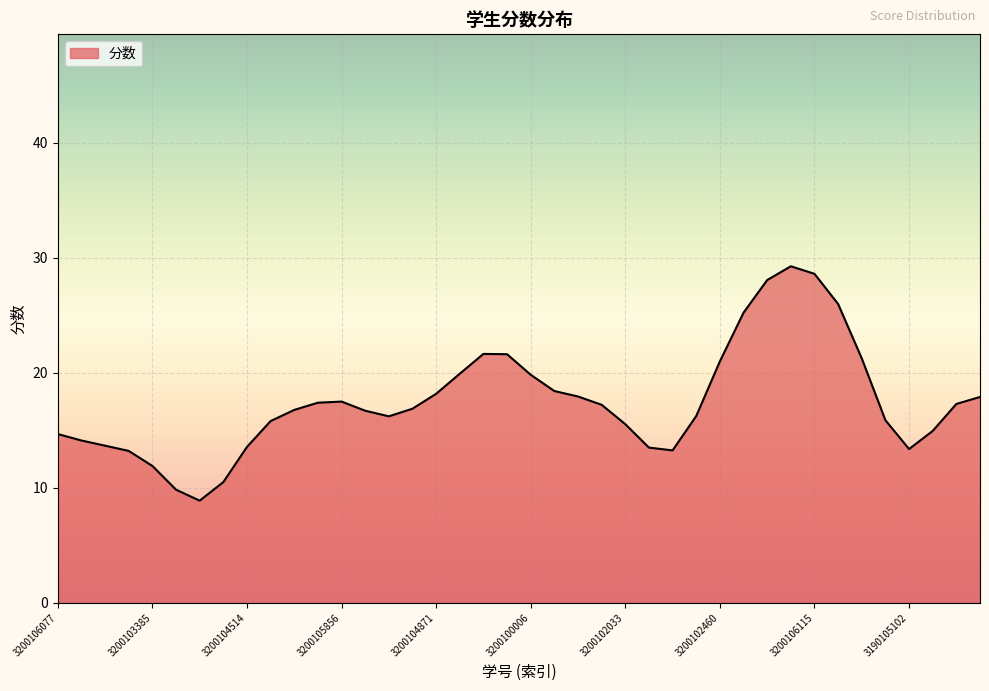

Does the chart display data point markers on the line(s)?

No